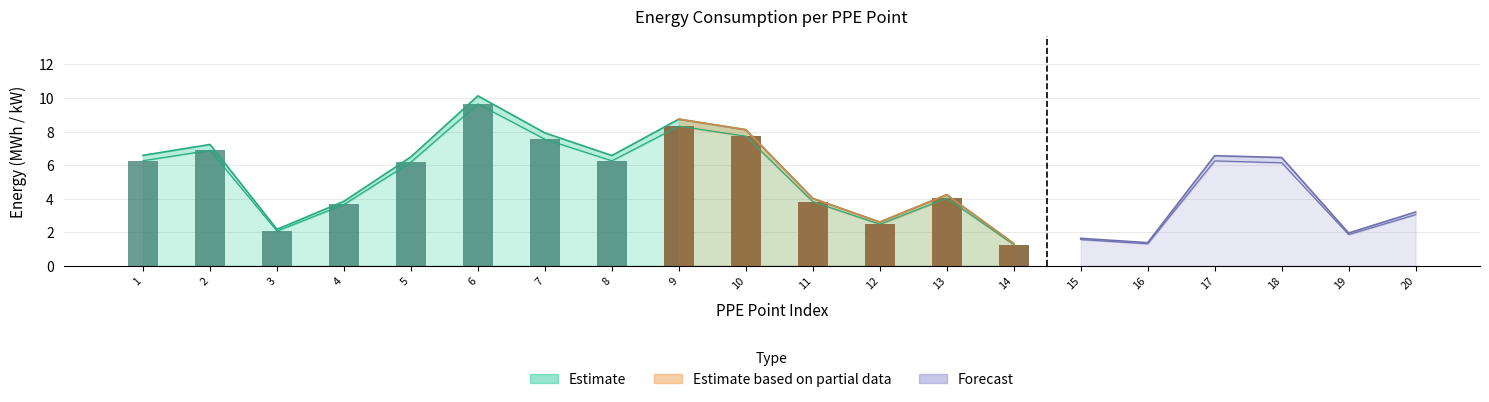

Does the chart contain stacked bars?

No